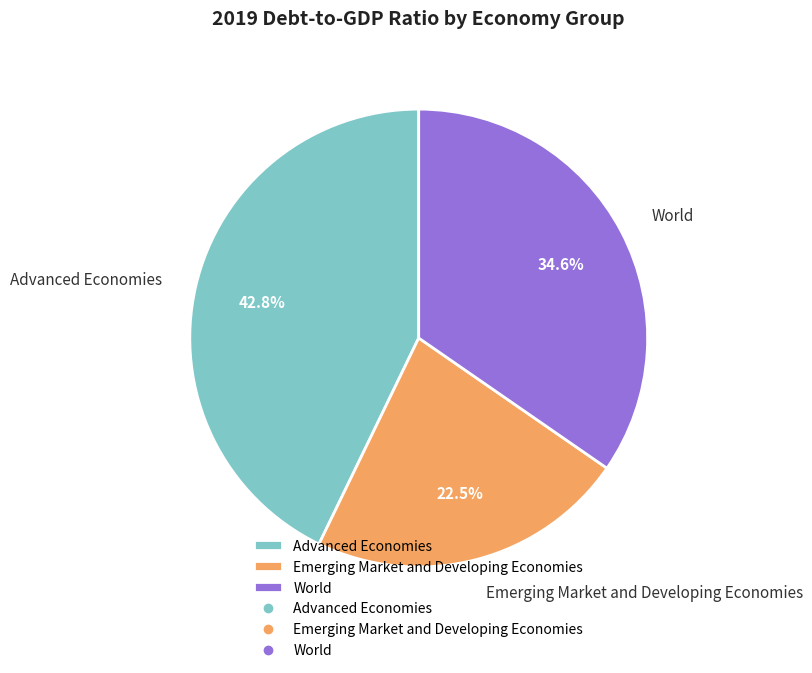

What percentage is the Advanced Economies slice, to the nearest percent?

43%